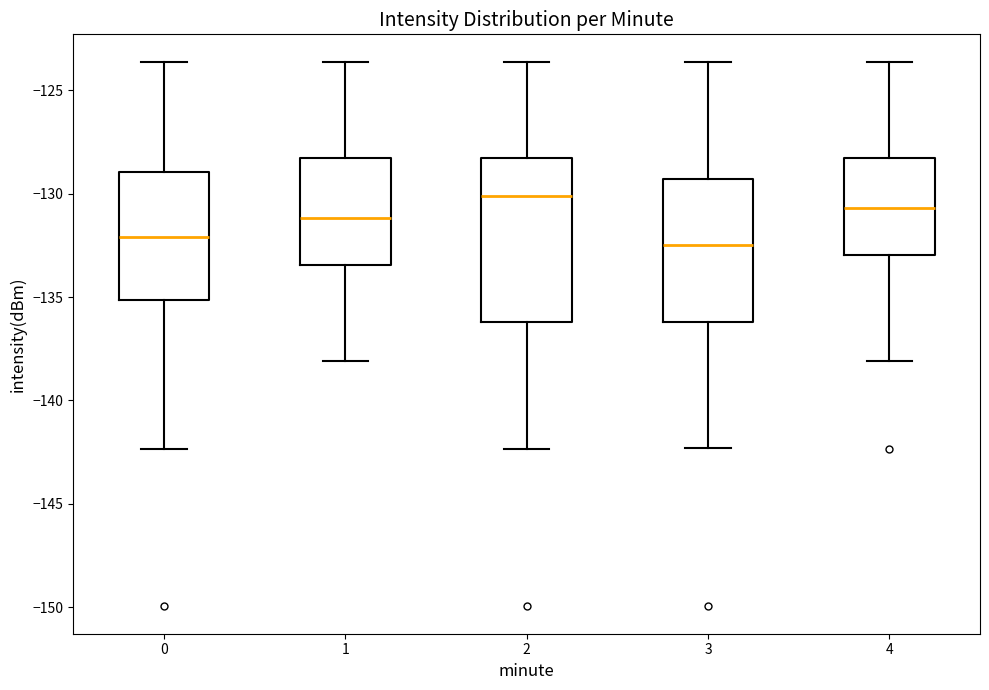

Where does the lower whisker of the box at x = 2 end on the y-axis? The values are not printed on the chart, so give them approximately, as read against the axis.

-142.5